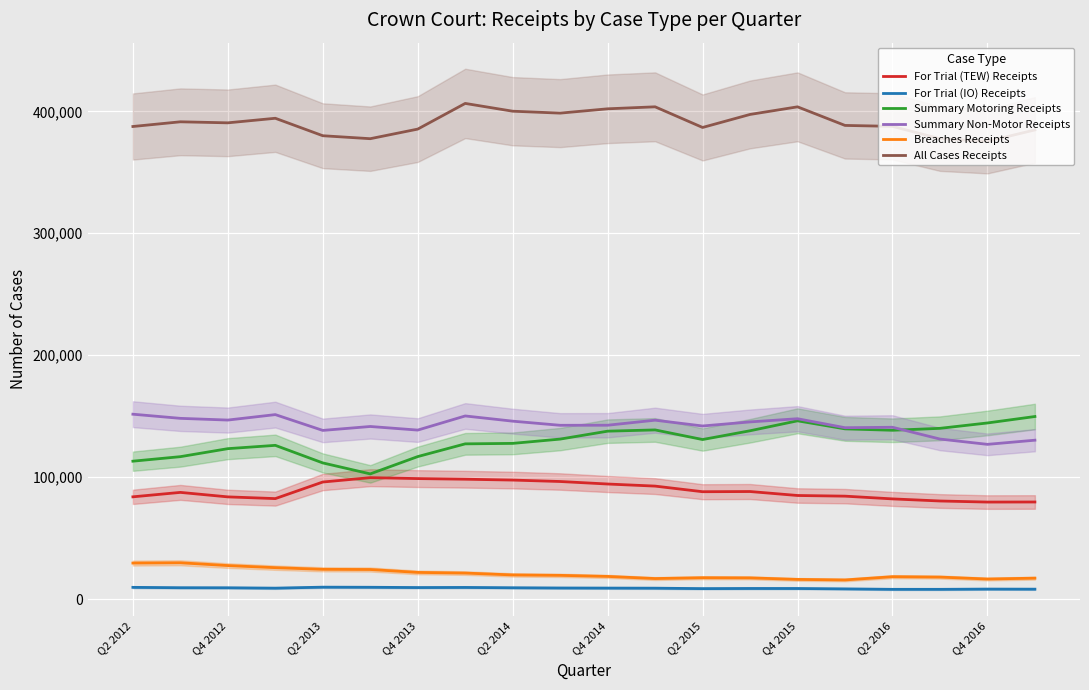

What is the maximum value for For Trial (TEW) Receipts?

99551